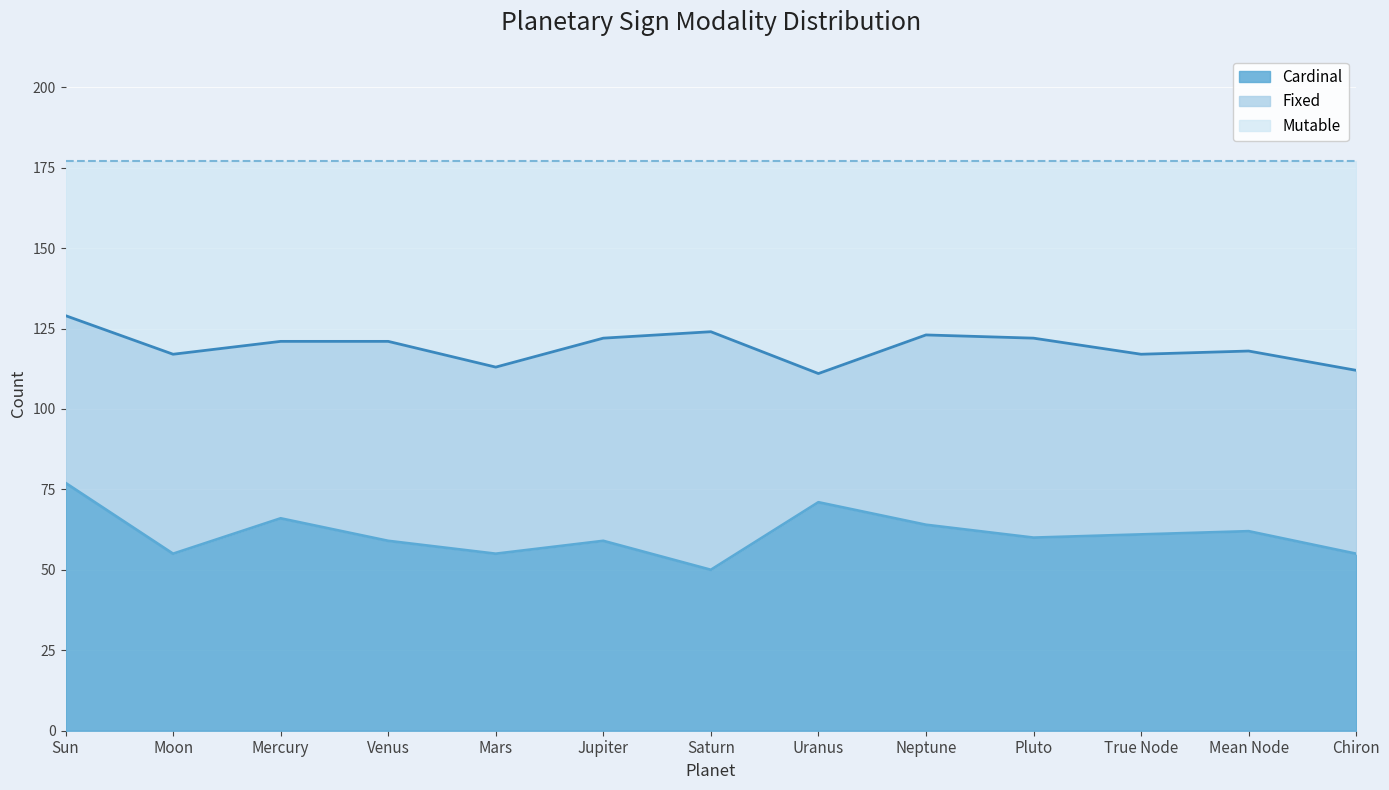

List the labels in order of Cardinal value, largest first.

Sun, Uranus, Mercury, Neptune, Mean Node, True Node, Pluto, Venus, Jupiter, Moon, Mars, Chiron, Saturn